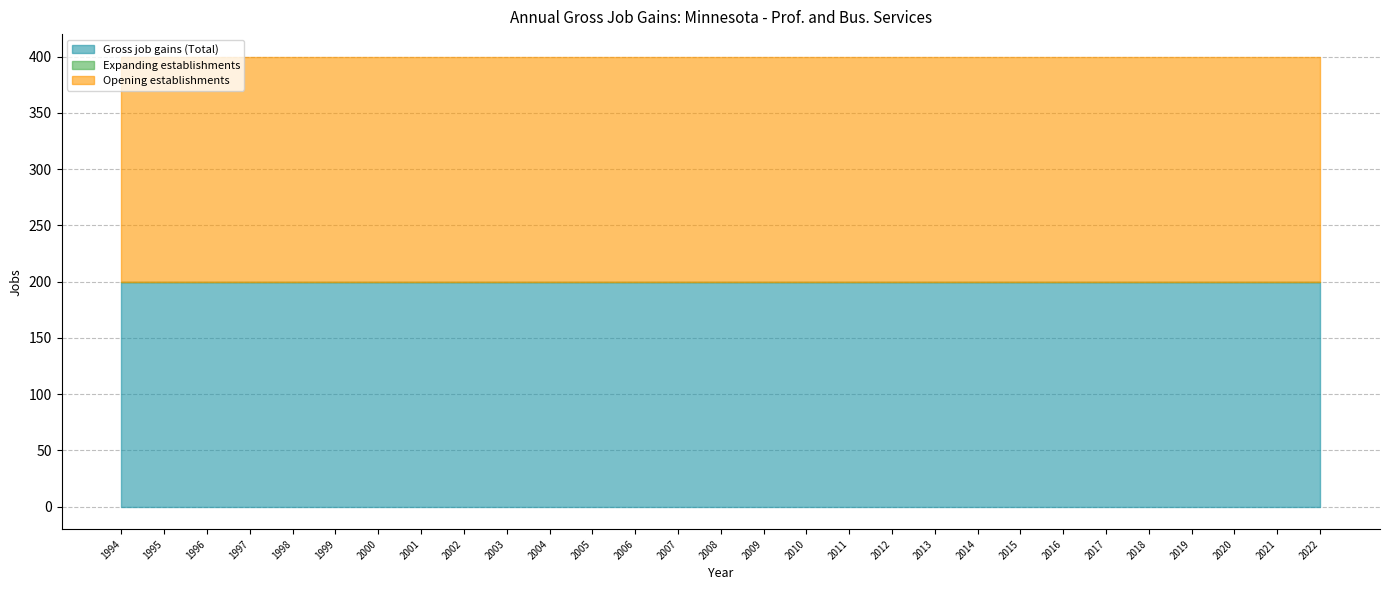

Is the value of Gross job gains (Total) at 2003 greater than the value of Expanding establishments at 2014?

Yes